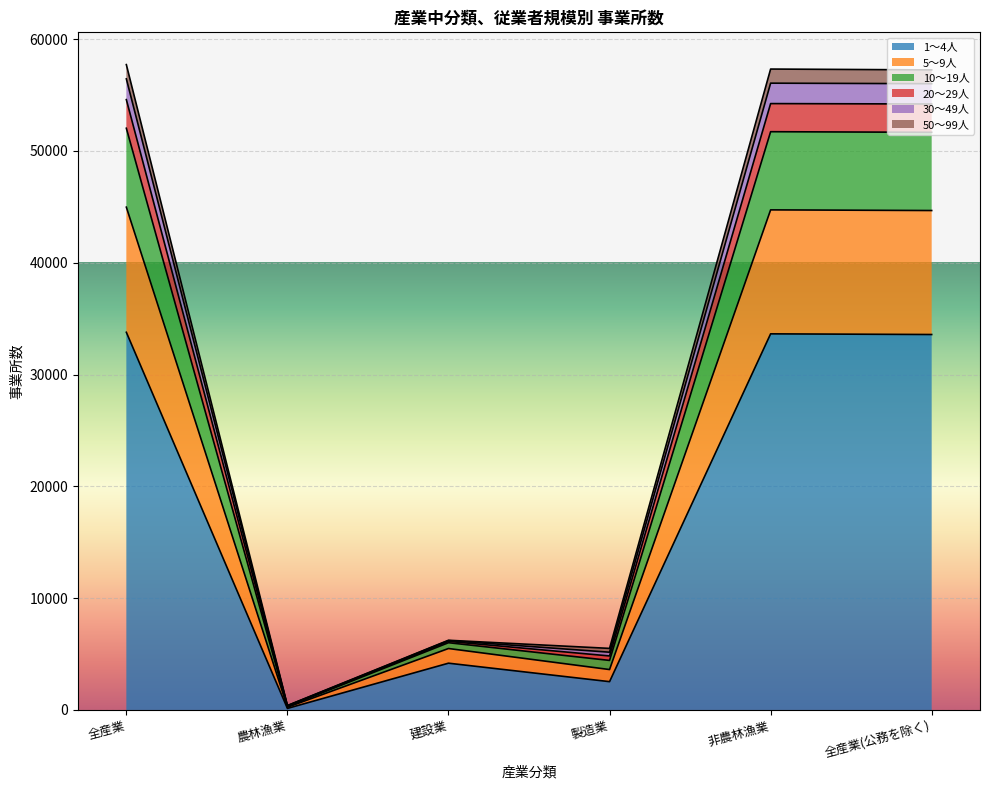

What are all the series names shown in the legend?

1～4人, 5～9人, 10～19人, 20～29人, 30～49人, 50～99人